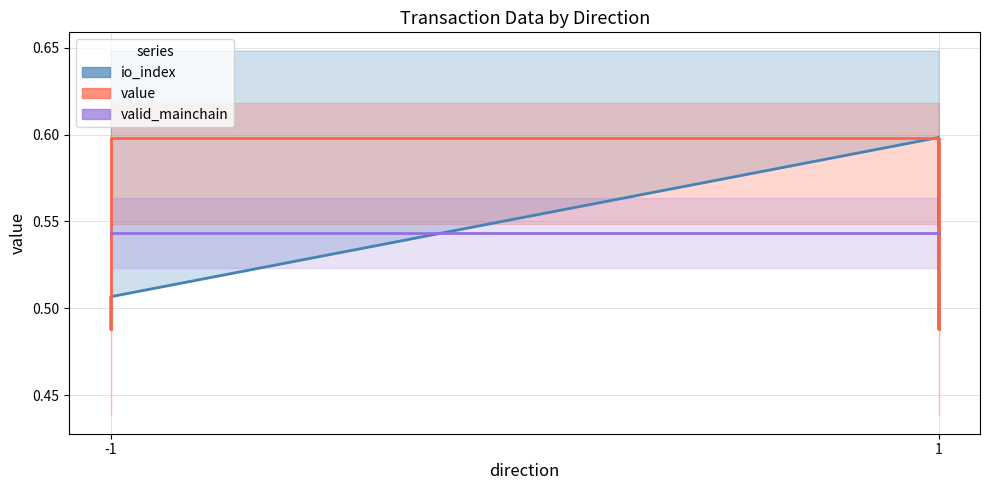

True or false: io_index and value intersect in this chart.

False